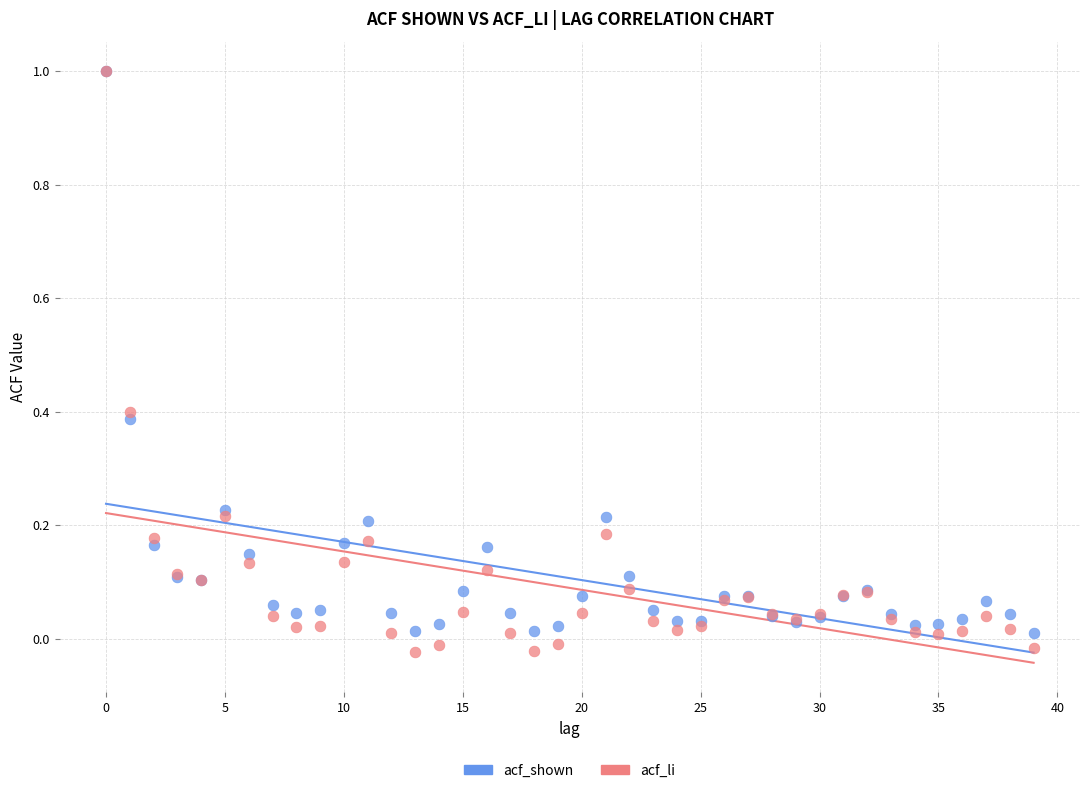

Which series reaches the minimum Y coordinate?

acf_li